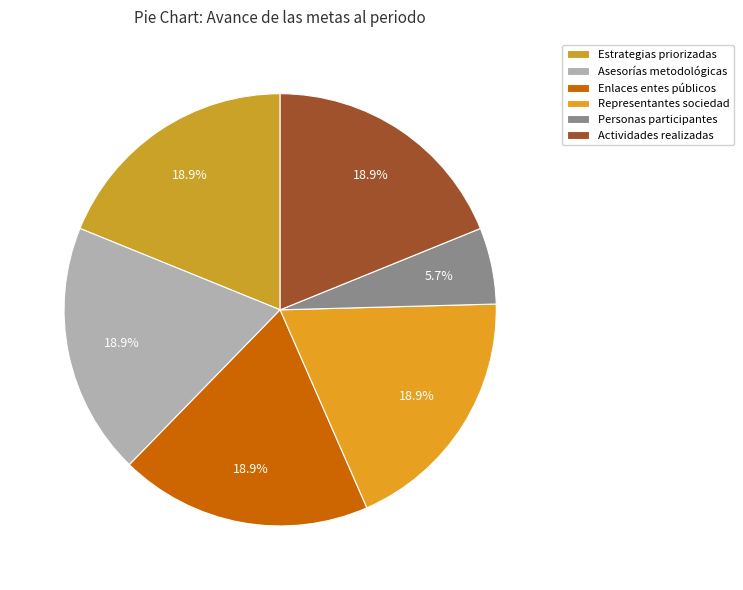

Which slice is the largest?

Porcentaje de estrategias priorizadas